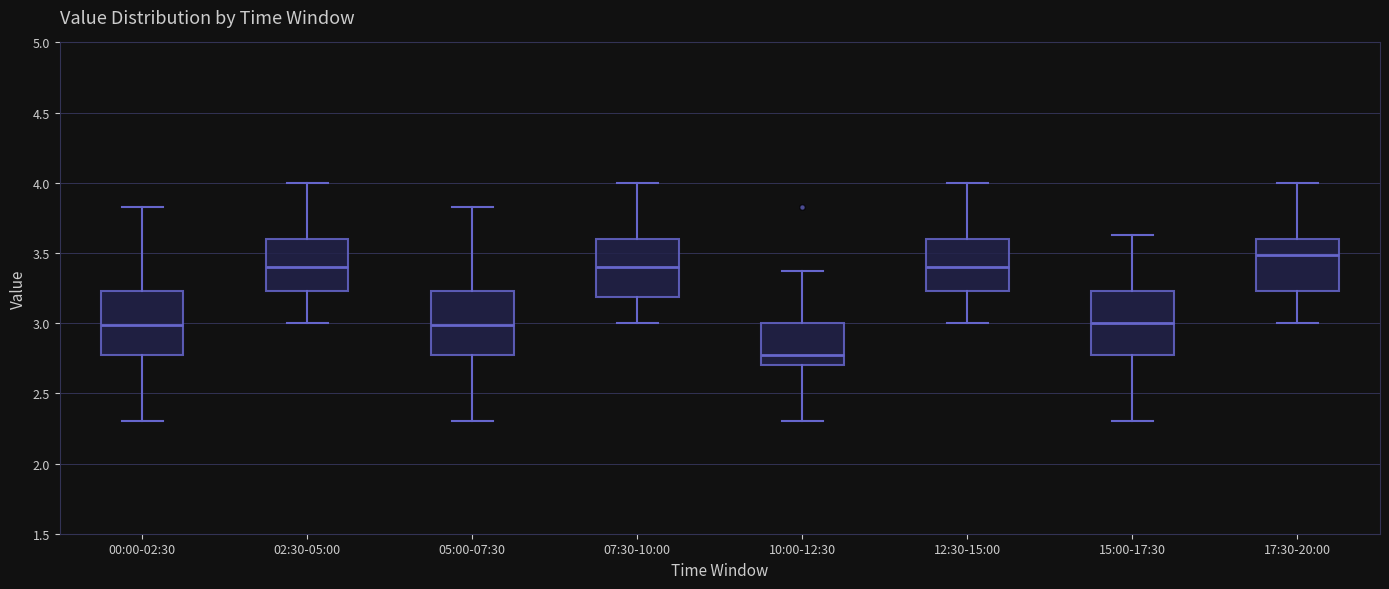

Reading left to right, transcribe this box plot: for each box, give where its median line is, the range the box spans, and where its two whiskers end, as read against the y-axis. The values are not printed on the chart, so give them approximately, as read against the axis.

00:00-02:30: median 3.00, box 2.75 to 3.25, whiskers 2.30 to 3.85
02:30-05:00: median 3.40, box 3.25 to 3.60, whiskers 3.00 to 4.00
05:00-07:30: median 3.00, box 2.75 to 3.25, whiskers 2.30 to 3.85
07:30-10:00: median 3.40, box 3.20 to 3.60, whiskers 3.00 to 4.00
10:00-12:30: median 2.75, box 2.70 to 3.00, whiskers 2.30 to 3.35
12:30-15:00: median 3.40, box 3.25 to 3.60, whiskers 3.00 to 4.00
15:00-17:30: median 3.00, box 2.75 to 3.25, whiskers 2.30 to 3.65
17:30-20:00: median 3.50, box 3.25 to 3.60, whiskers 3.00 to 4.00